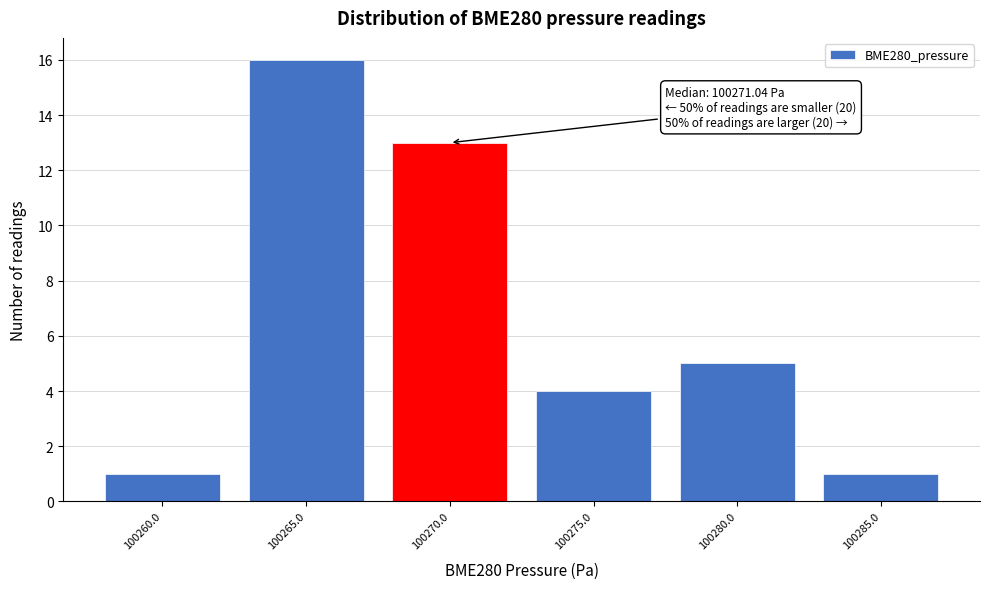

Reading left to right, transcribe all the data shown in this chart.

1	16	13	4	5	1